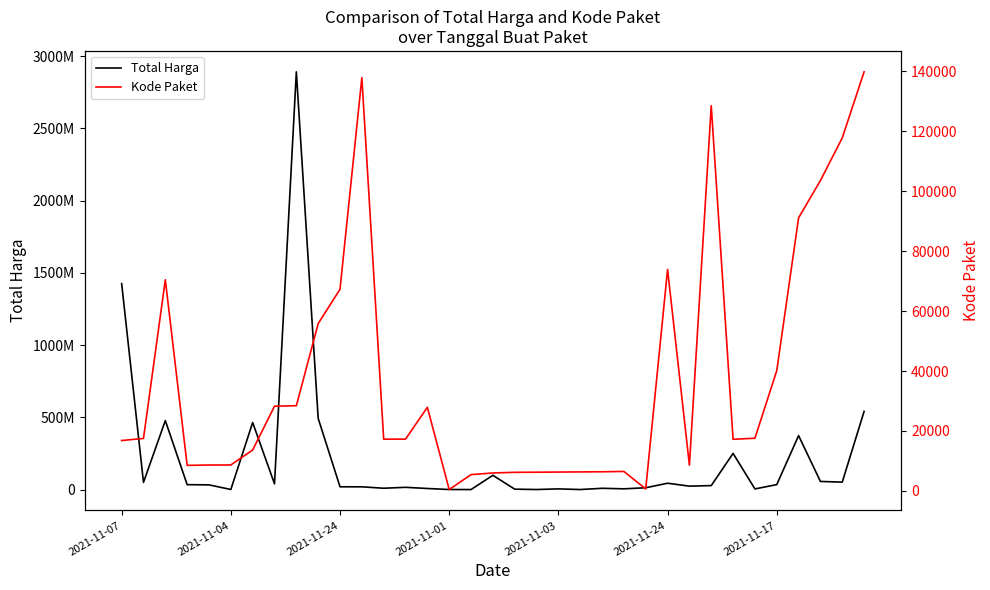

What is the value of the Total Harga point at the 30th from the left?

4350000